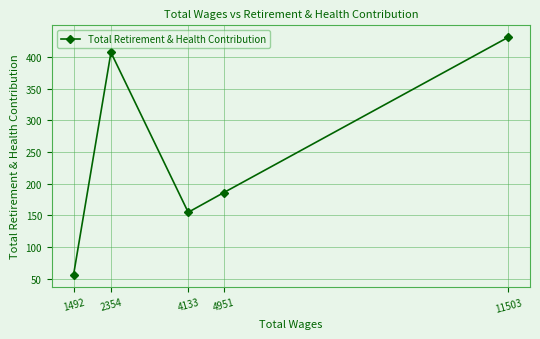

List the labels in order of value, smallest first.

1492, 4133, 4951, 2354, 11503